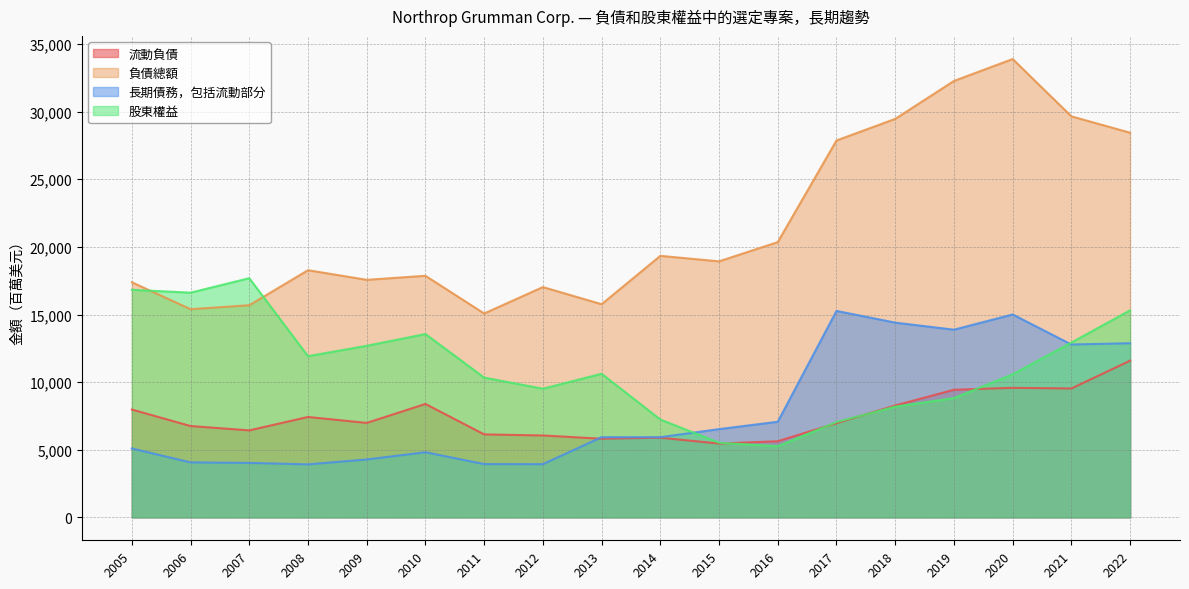

At 2015, list the series in order from largest to smallest.

負債總額, 長期債務，包括流動部分, 股東權益, 流動負債